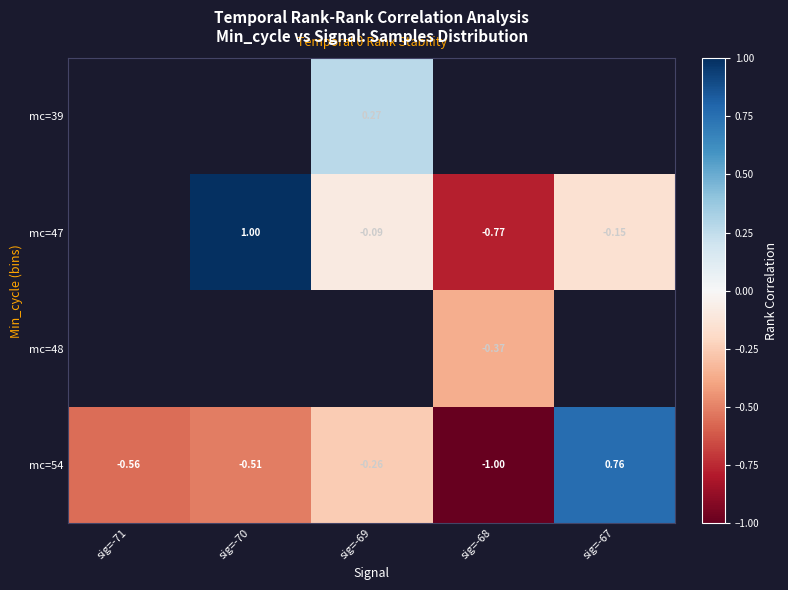

How many values in the mc=54 series are below 0?

4